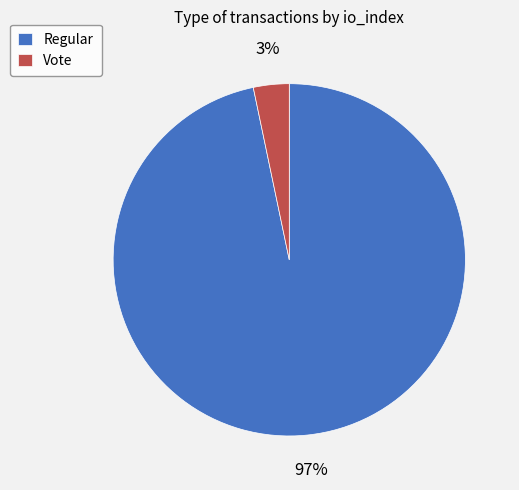

Which category has the smallest portion of the pie?

Vote